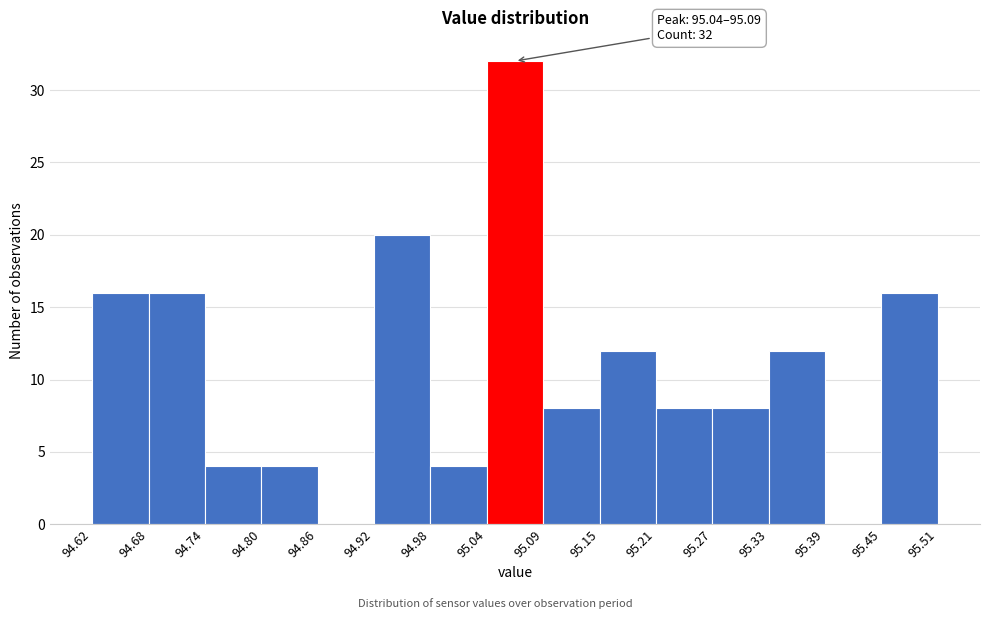

Which range on the x-axis has the tallest bar?

95.04 to 95.09